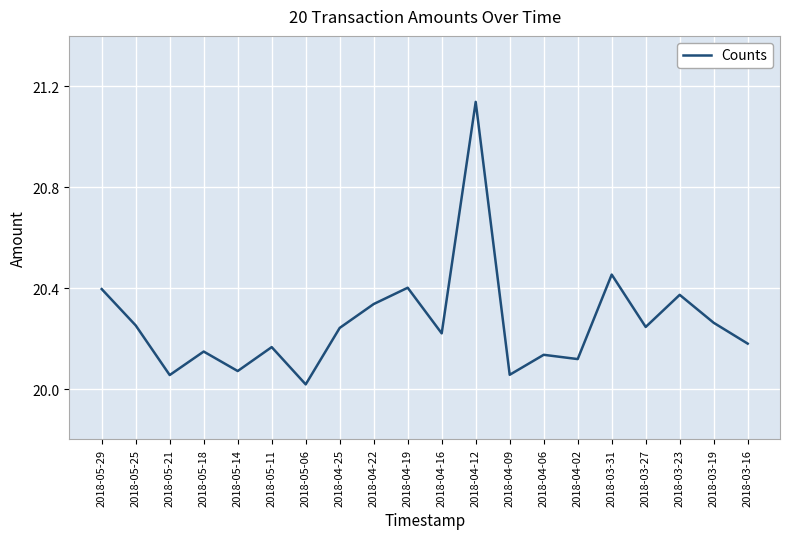

The chart shows a value of 5.3 at 2018-03-27. True or false?

False